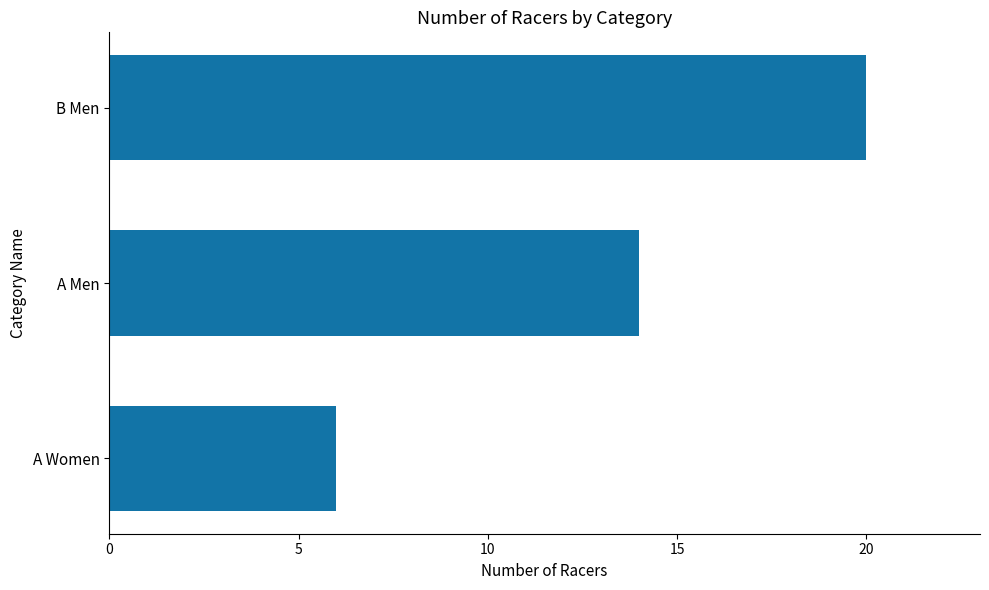

Does the chart contain any negative values?

No